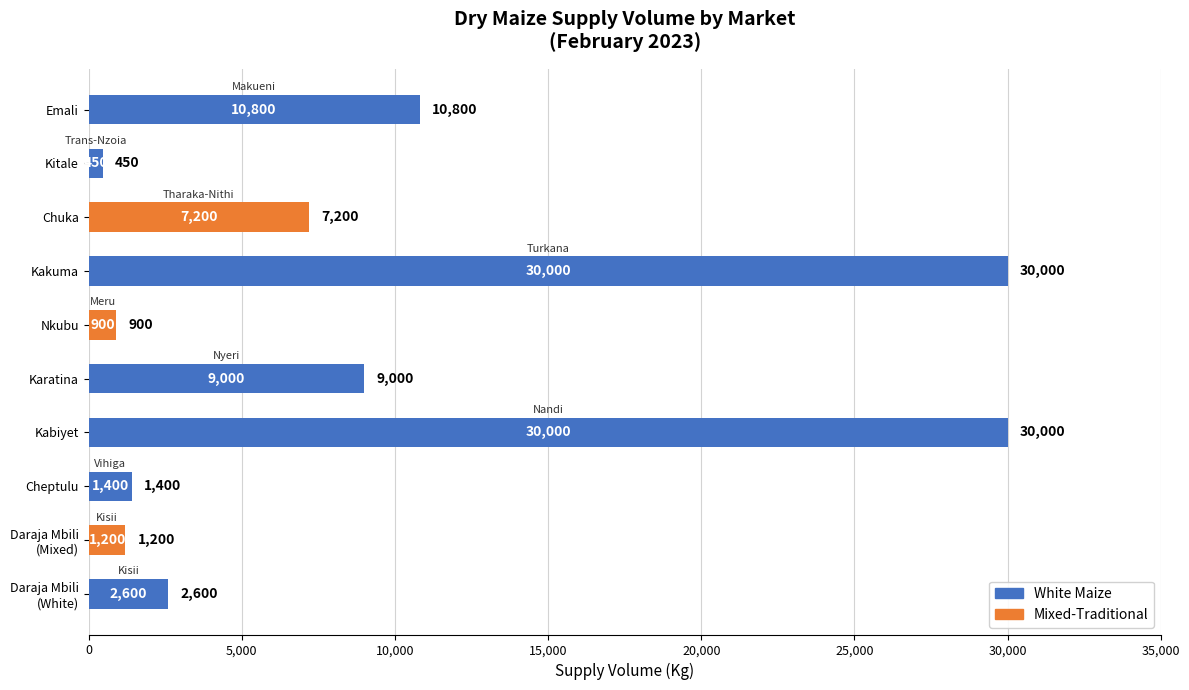

What is the average value of the White Maize series?

8425